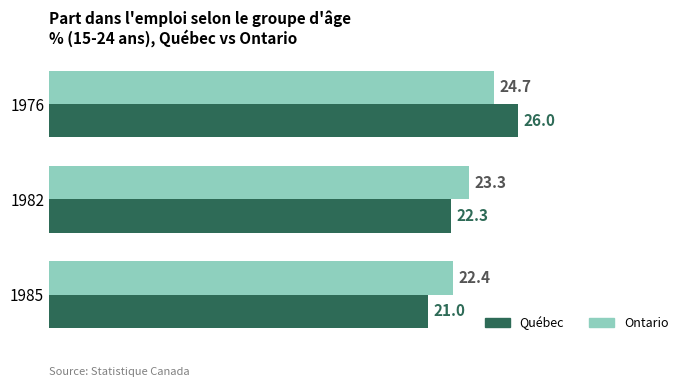

What is the difference between the maximum and minimum values in the Ontario series?

2.3